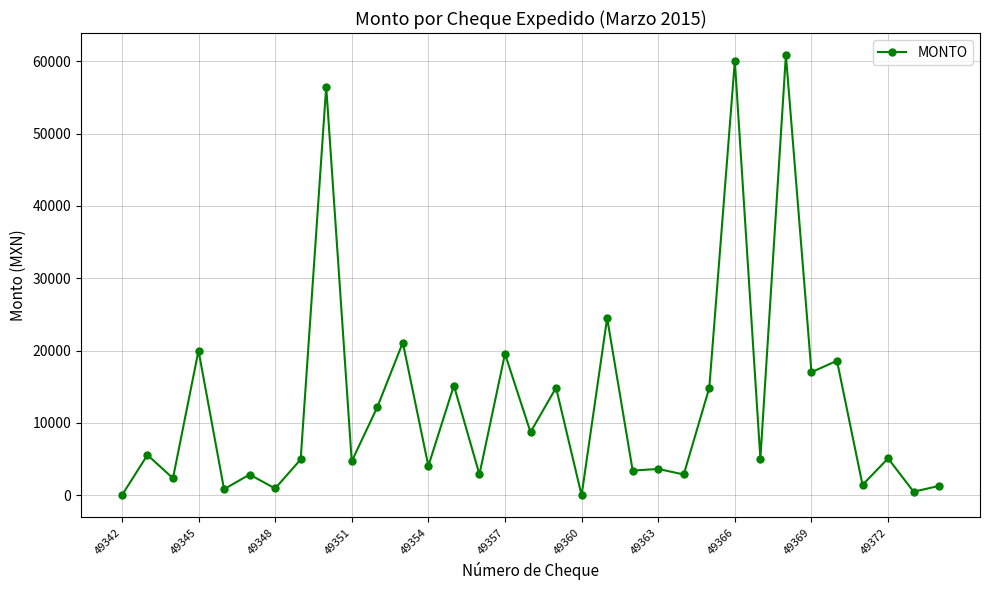

What is the difference between the maximum and second lowest values?

60843.5